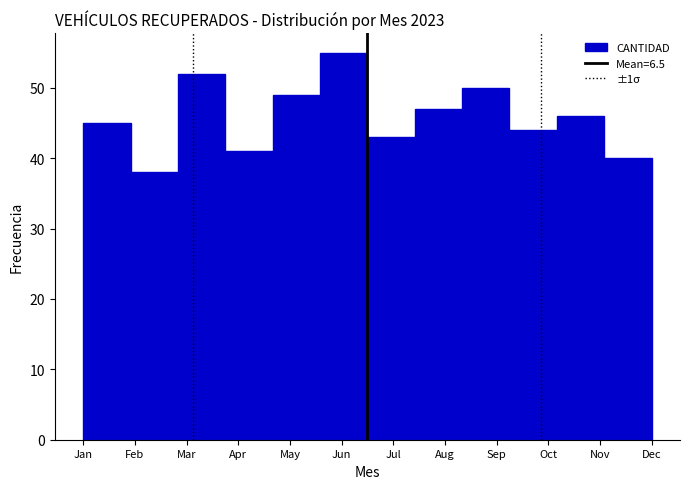

Reading left to right, transcribe all the data shown in this chart.

Jan=45	Feb=38	Mar=52	Apr=41	May=49	Jun=55	Jul=43	Aug=47	Sep=50	Oct=44	Nov=46	Dec=40